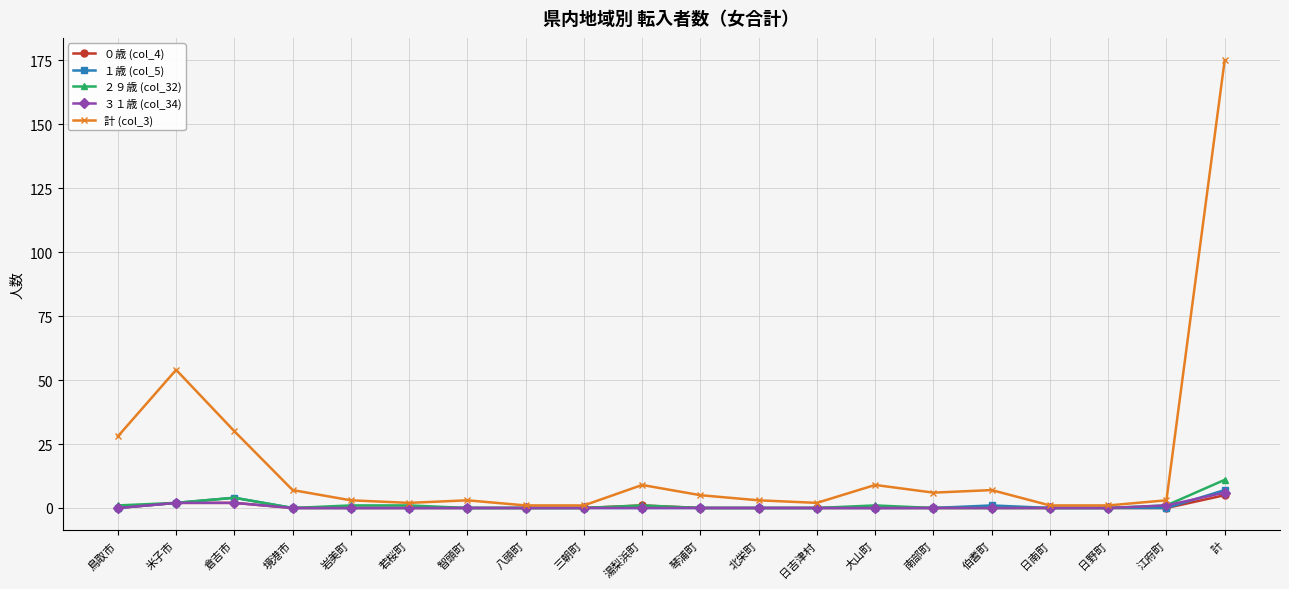

The value of １歳 (col_5) at 南部町 is 0. True or false?

True